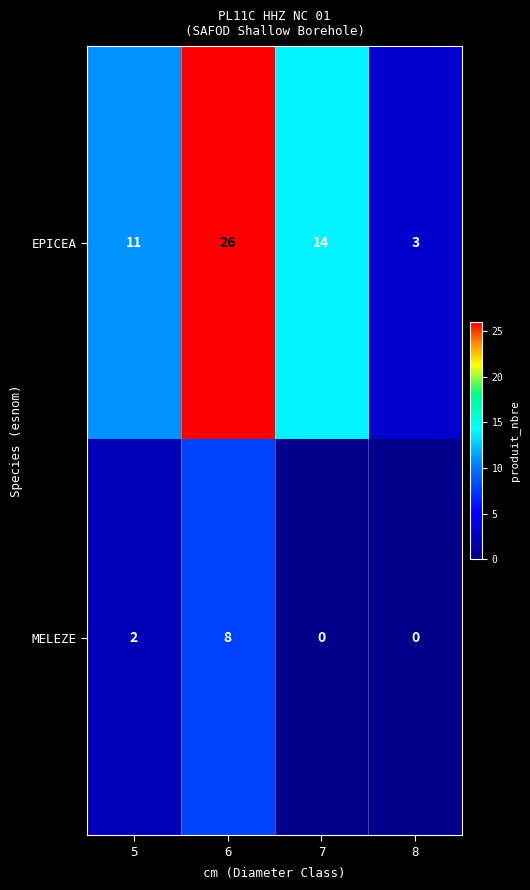

Is it true that MELEZE equals 0 at 8?

True